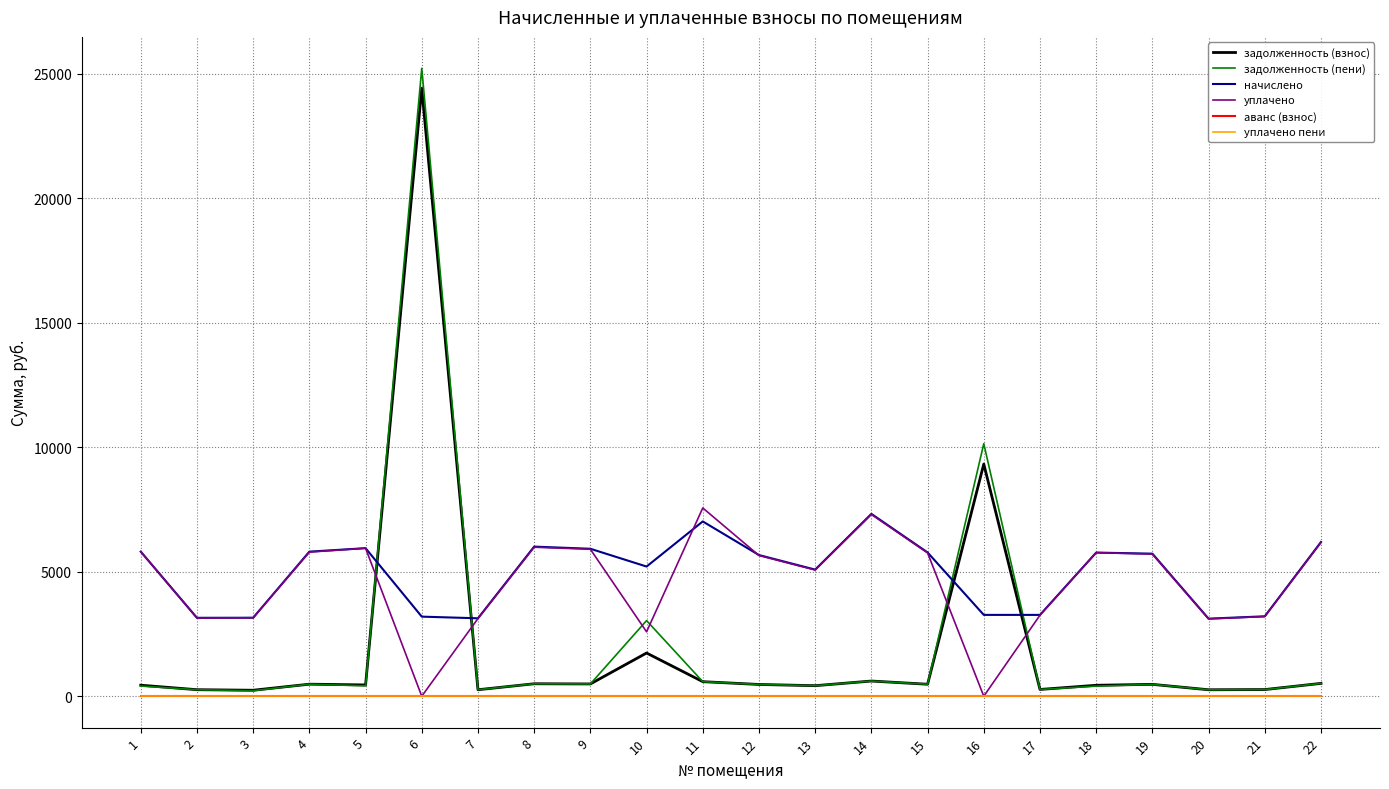

Reading left to right, list all the values displayed in this chart.

задолженность (взнос): 443.0	262.4	240.5	483.9	453.6	24417.6	260.8	500.7	493.5	1736.0	584.8	472.5	423.7	610.3	481.2	9324.8	272.2	440.1	477.1	259.6	267.5	516.1
задолженность (пени): 408.7	262.4	221.8	483.9	418.5	25216.7	260.8	500.7	493.5	3038.0	584.8	472.5	423.7	610.3	481.2	10141.4	272.2	406.0	477.1	259.6	267.5	516.1
начислено: 5806.3	3149.4	3151.9	5806.3	5945.5	3196.2	3129.7	6008.3	5922.1	5208.0	7019.4	5669.6	5084.9	7323.1	5774.3	3266.4	3266.4	5768.2	5725.1	3115.0	3209.8	6193.0
уплачено: 5805.6	3139.4	3151.5	5787.9	5944.8	0.0	3119.8	5984.2	5903.3	2587.5	7560.7	5651.7	5068.8	7299.9	5756.0	0.0	3256.1	5767.5	5706.9	3105.1	3199.6	6173.3
аванс (взнос): 0.0	0.0	0.0	0.0	0.0	0.0	0.0	0.0	0.0	0.0	0.0	0.0	0.0	0.0	0.0	0.0	0.0	0.0	0.0	0.0	0.0	0.0
уплачено пени: 0.0	0.0	0.0	0.0	0.0	0.0	0.0	0.0	0.0	0.0	0.0	0.0	0.0	0.0	0.0	0.0	0.0	0.0	0.0	0.0	0.0	0.0